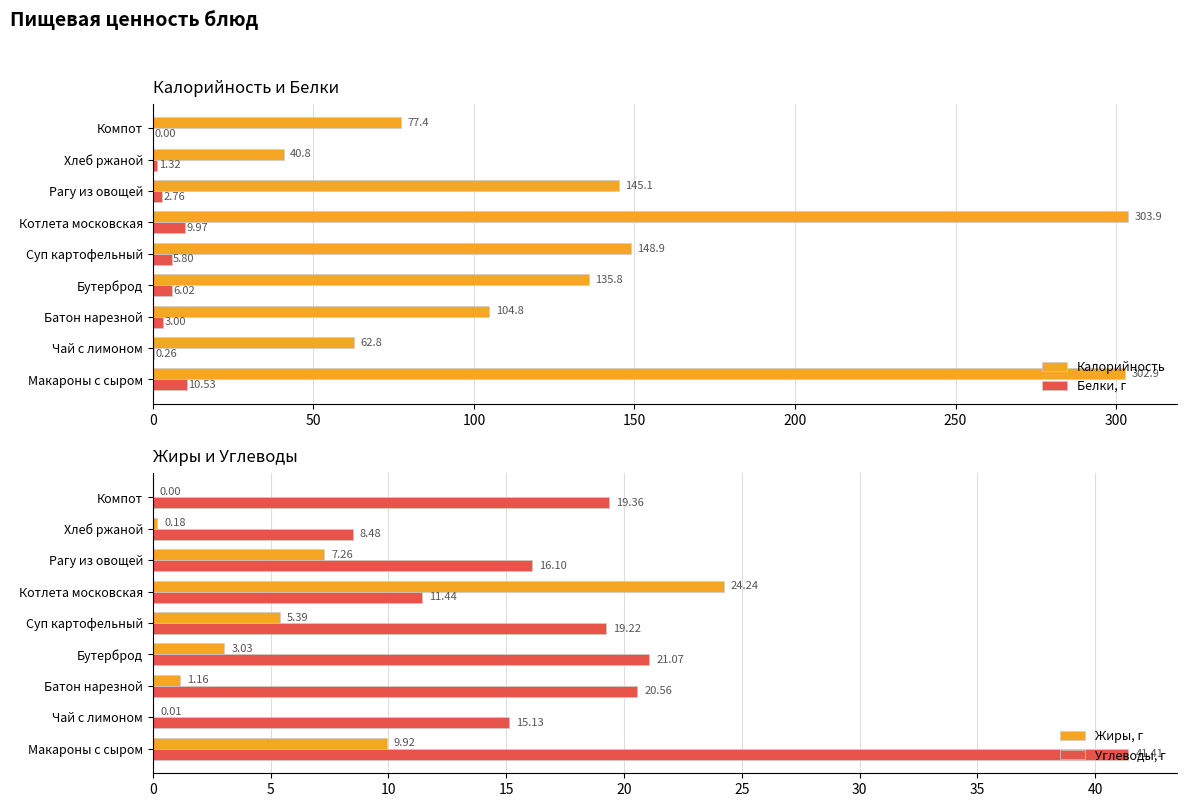

At which label is Калорийность closest to 172?

Суп картофельный